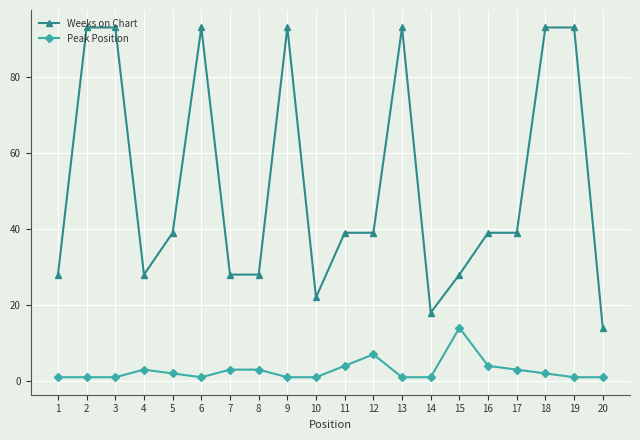

True or false: Peak Position has more than 2 interior local peaks.

True